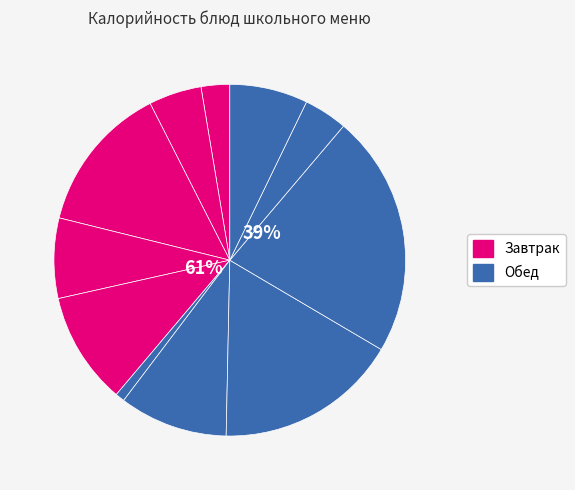

The Компот slice represents 4% of the pie. True or false?

True